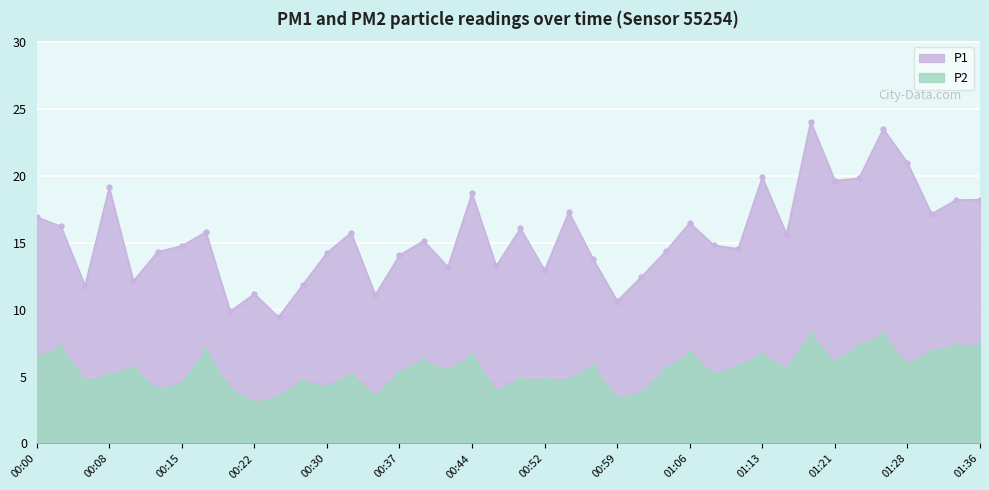

What is the label of the 28th point from the left?

01:06